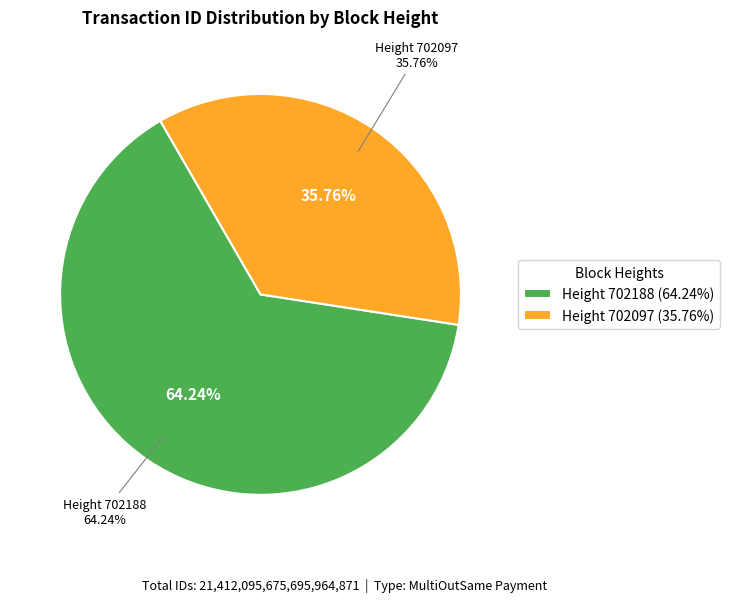

Is there any slice that represents more than half of the pie?

Yes